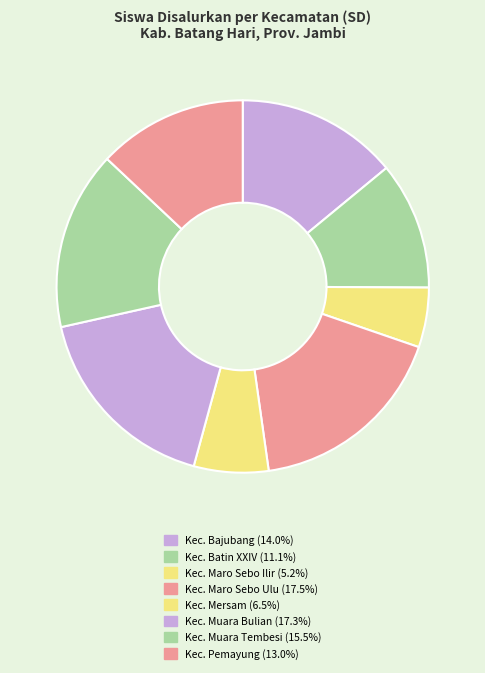

How many segments does this pie chart have?

8